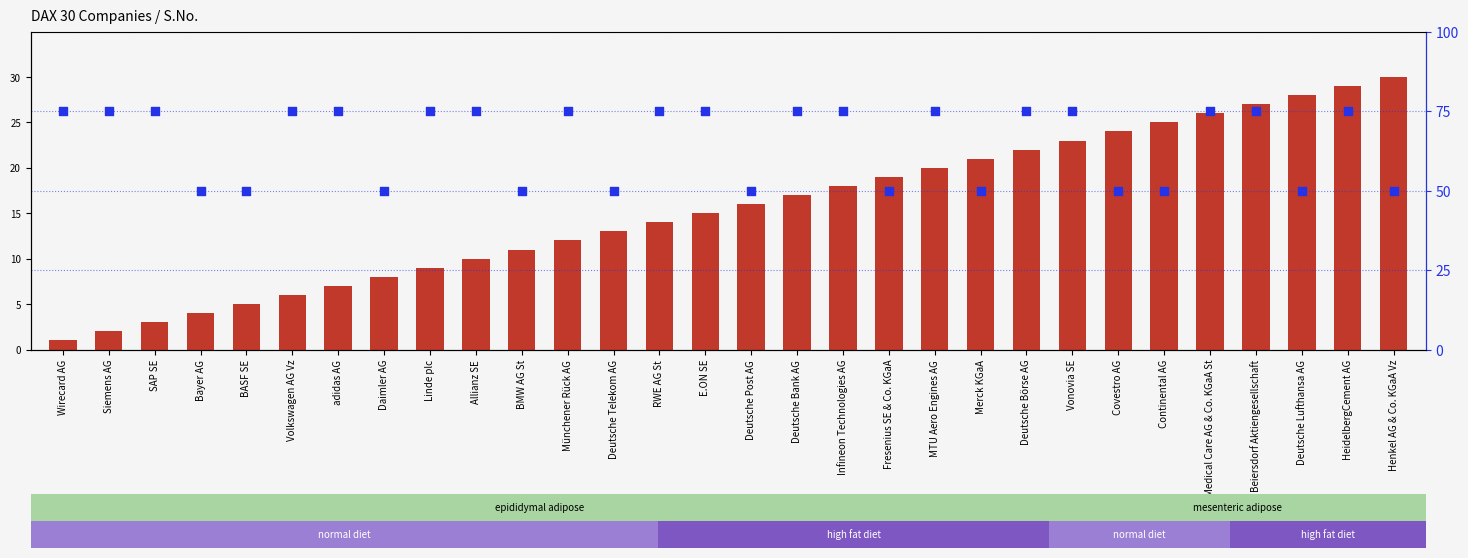

What is the total value across all series at BMW AG St?

61